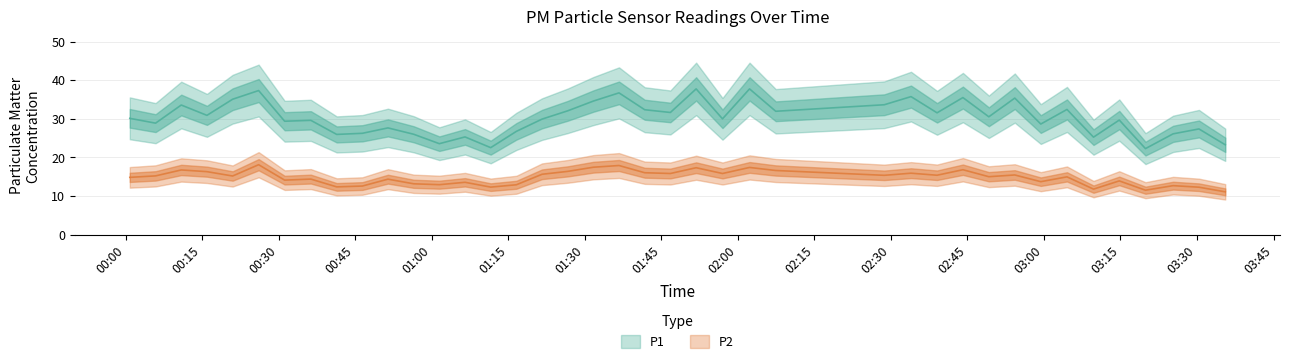

Count the number of data series in this chart.

2